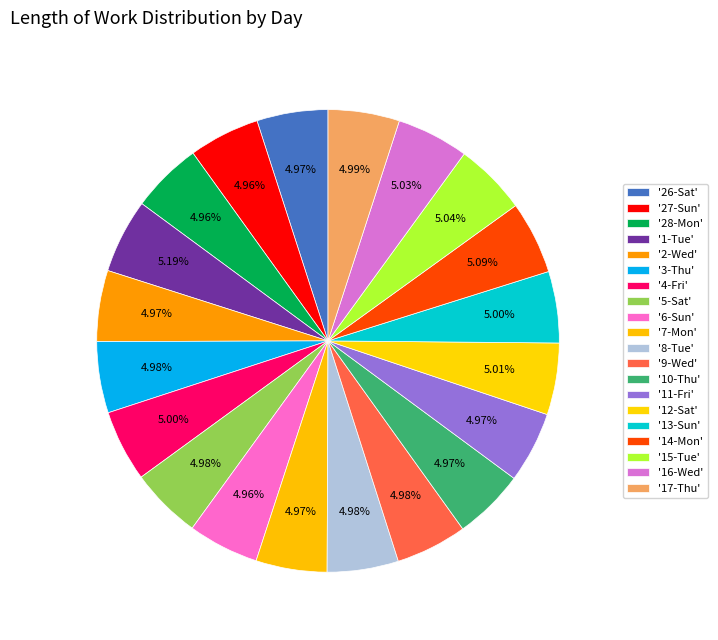

Is there any slice that represents more than half of the pie?

No